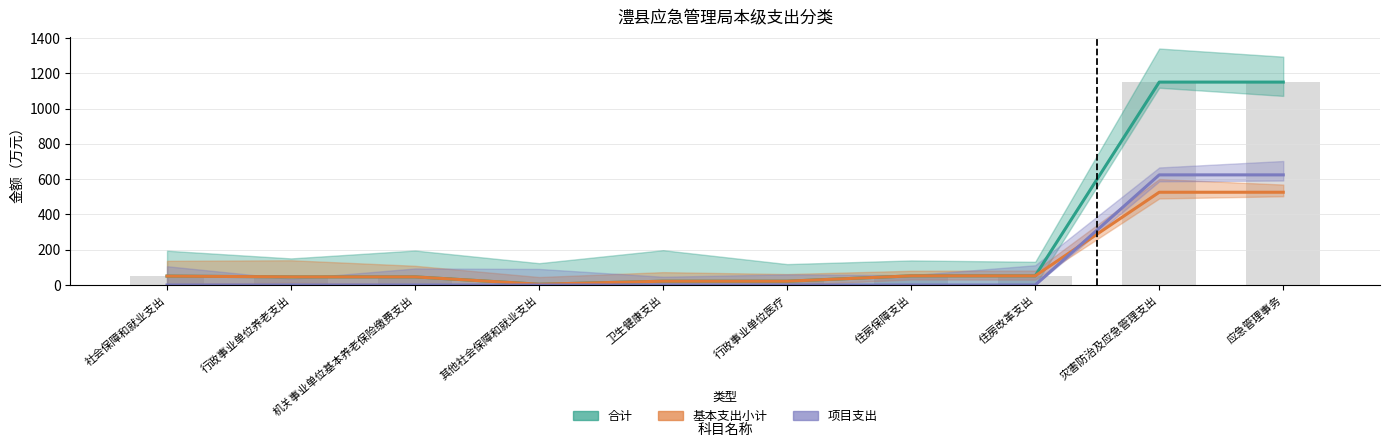

Is the value of 合计 at 机关事业单位基本养老保险缴费支出 greater than the value of 项目支出 at 行政事业单位医疗?

Yes